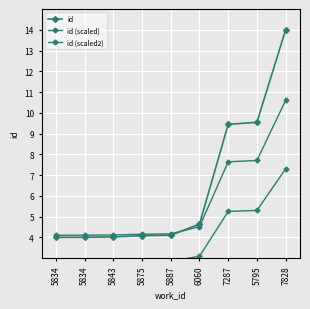

Reading left to right, what are all the values shown in this chart?

id: 5834=4.0	5834=4.0	5843=4.0	5875=4.1	5887=4.1	6060=4.6	7287=9.4	5795=9.5	7828=14.0
id (scaled): 5834=4.1	5834=4.1	5843=4.1	5875=4.1	5887=4.2	6060=4.5	7287=7.6	5795=7.7	7828=10.6
id (scaled2): 5834=2.8	5834=2.8	5843=2.8	5875=2.8	5887=2.8	6060=3.1	7287=5.2	5795=5.3	7828=7.3